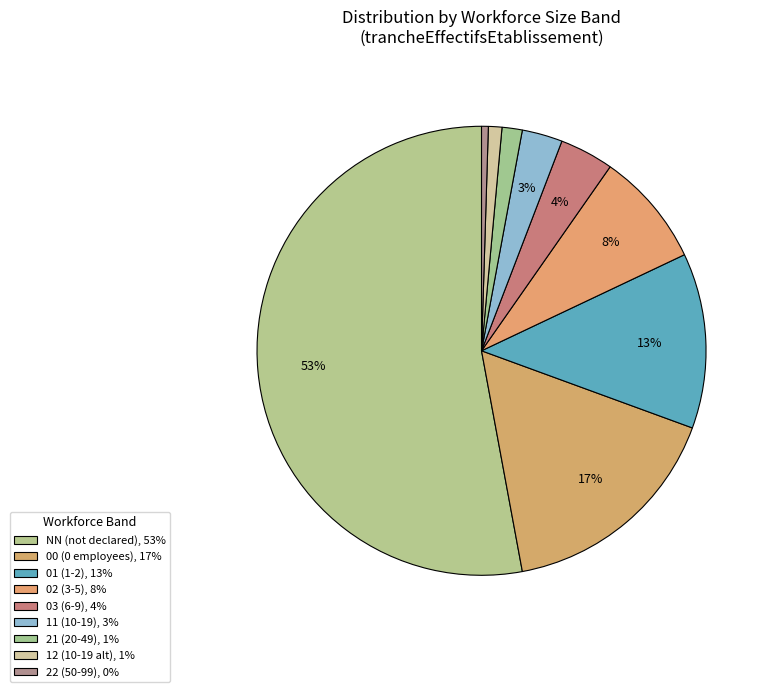

Rank the categories by value from lowest to highest.

22, 12, 21, 11, 03, 02, 01, 00, NN